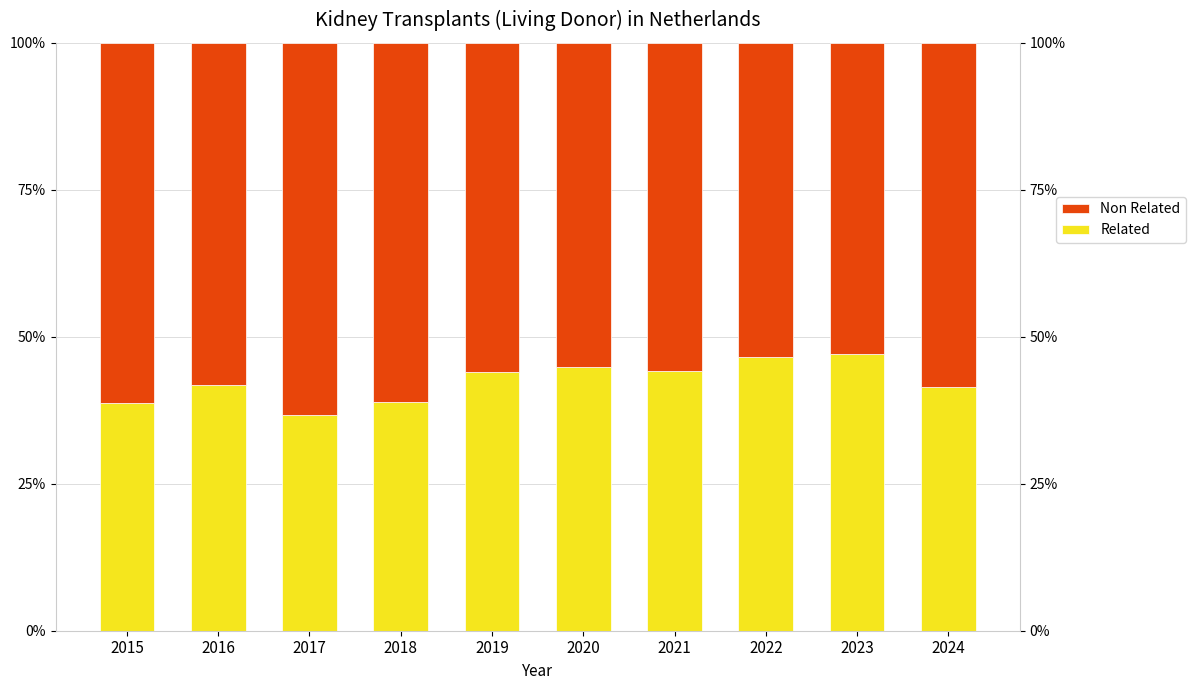

What is the smallest value displayed?

36.8